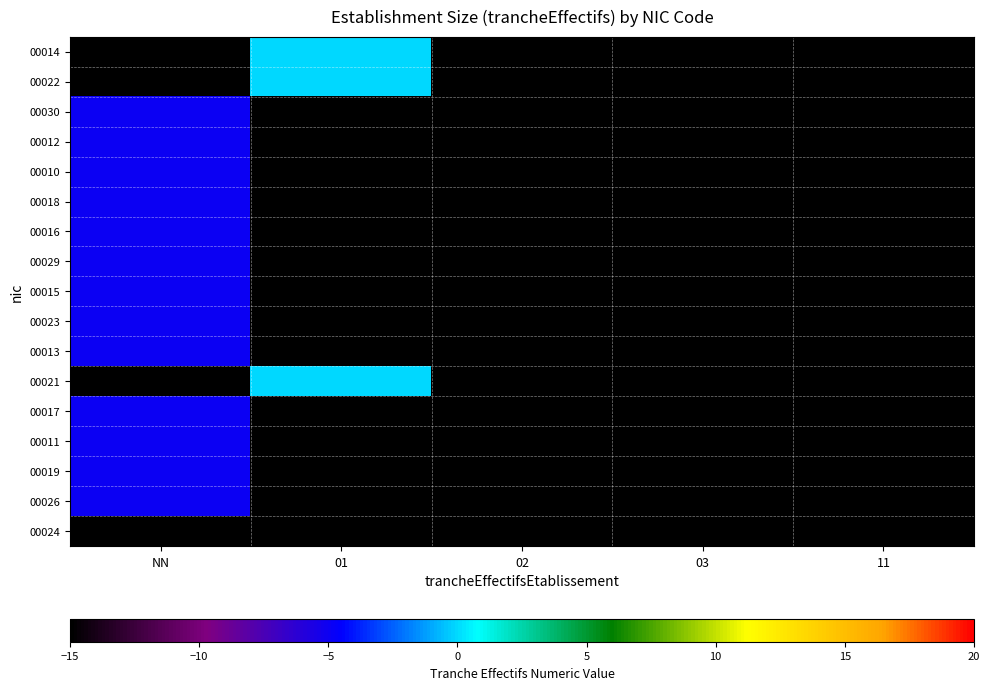

At 03, list the series in order from smallest to largest.

00014, 00022, 00030, 00012, 00010, 00018, 00016, 00029, 00015, 00023, 00013, 00021, 00017, 00011, 00019, 00026, 00024